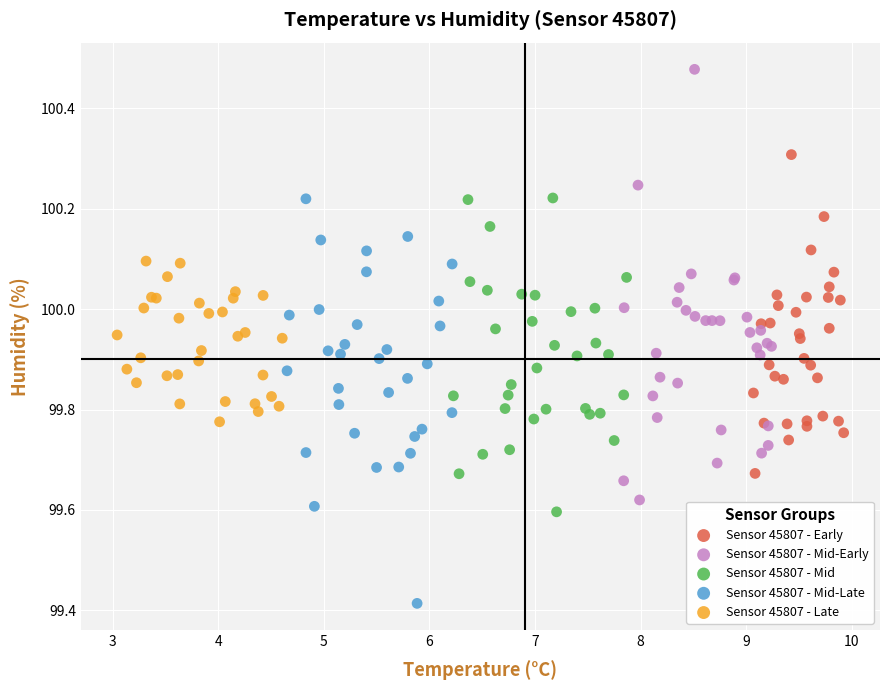

Which series contains the highest Y value?

Sensor 45807 - Mid-Early